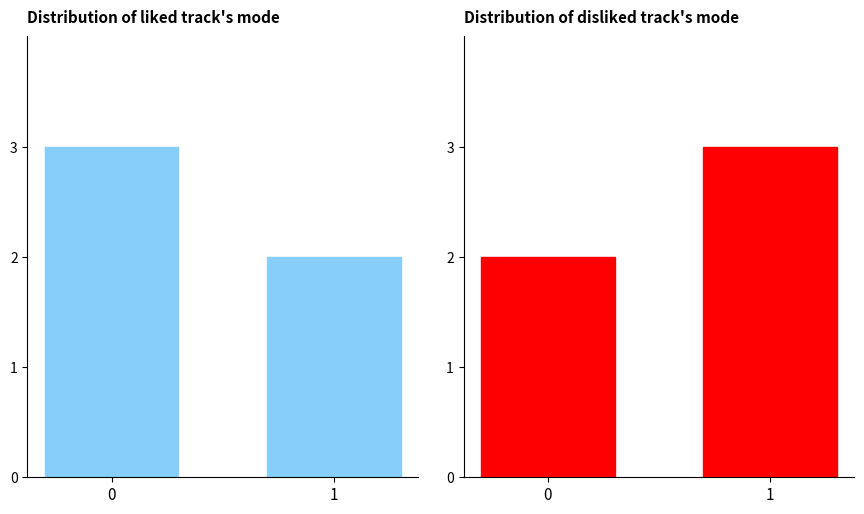

How many bars are there in each group?

2